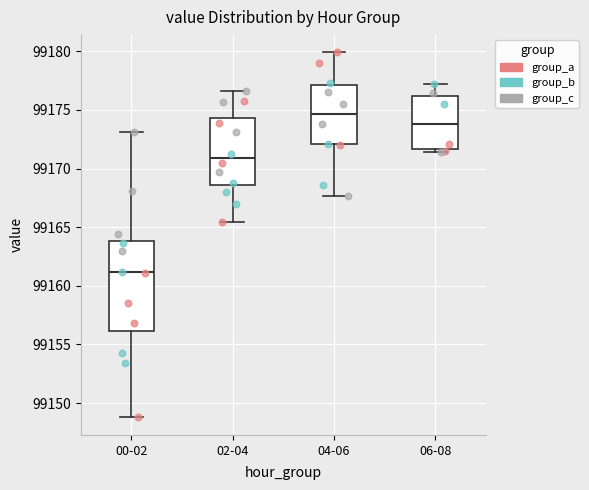

Which box's median line is the highest?

04-06